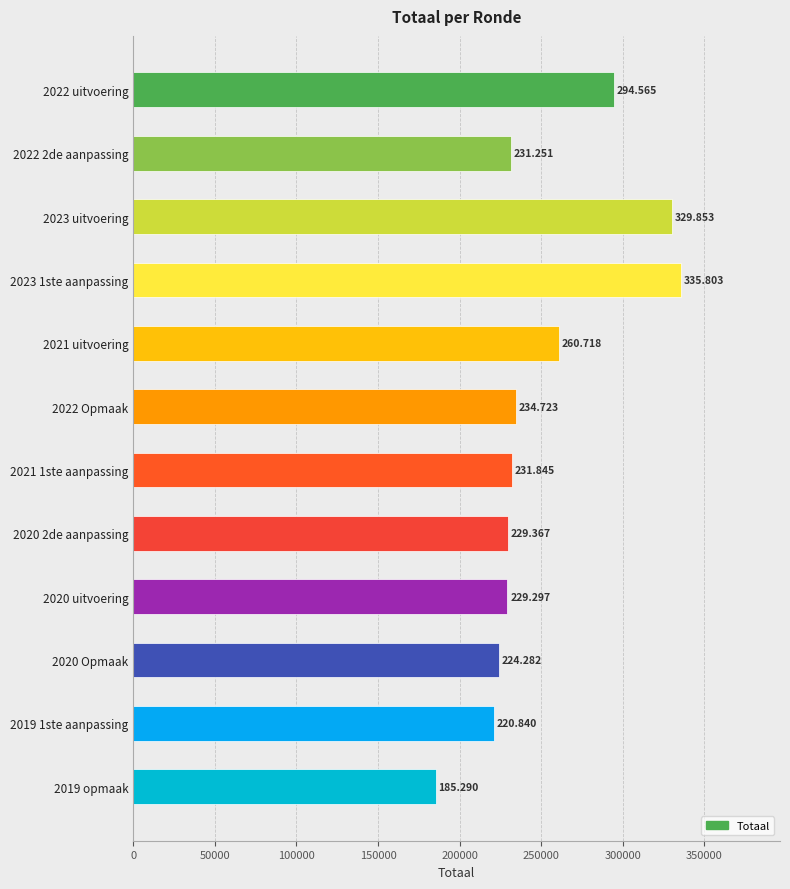

How many bars are there in total?

12